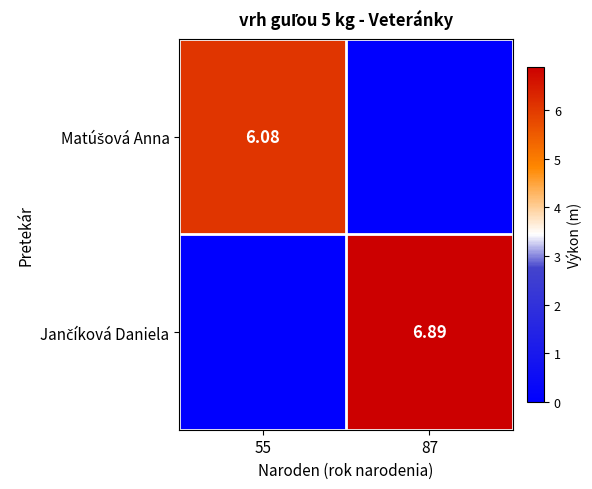

Where is Jančíková Daniela nearest to the value 3?

55